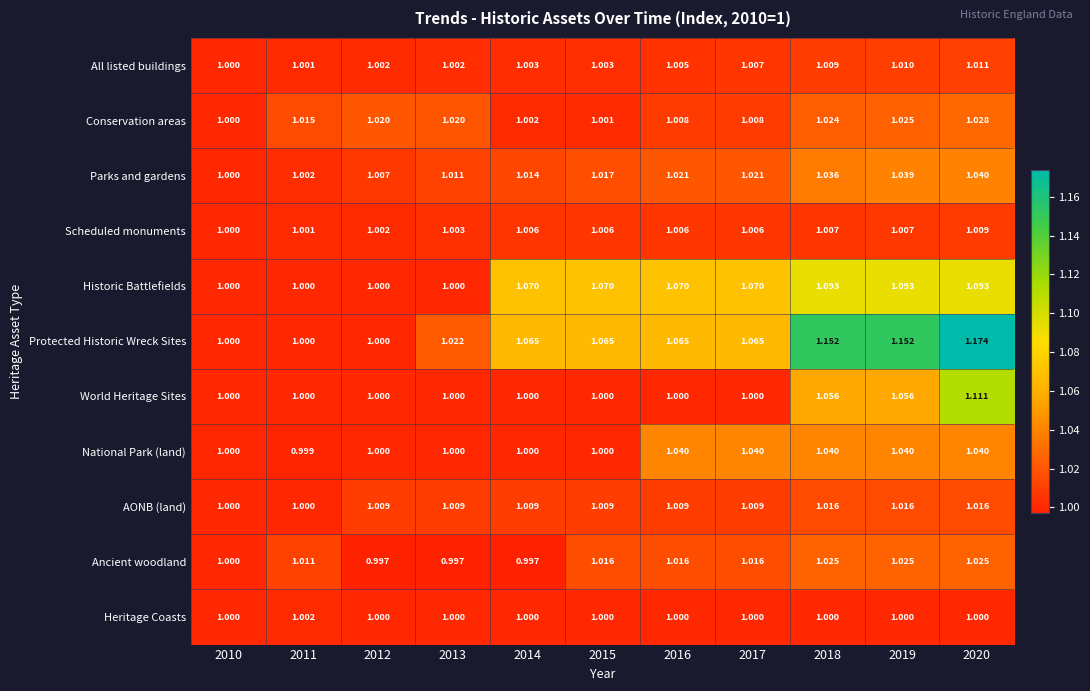

Which series has the largest total across all categories?

Protected Historic Wreck Sites